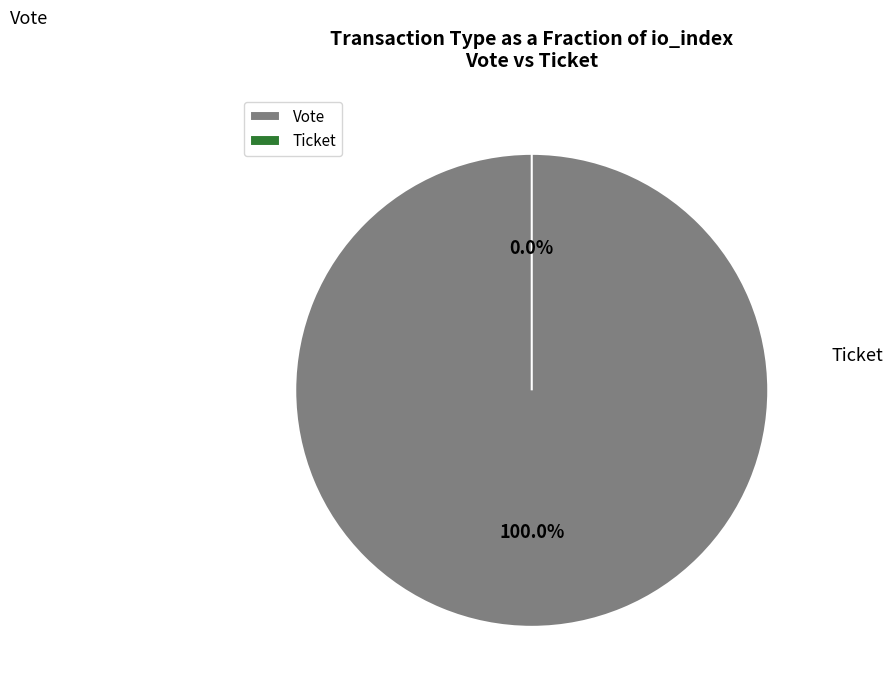

What percentage is NOT represented by Ticket (io_index=0)?

100.0%